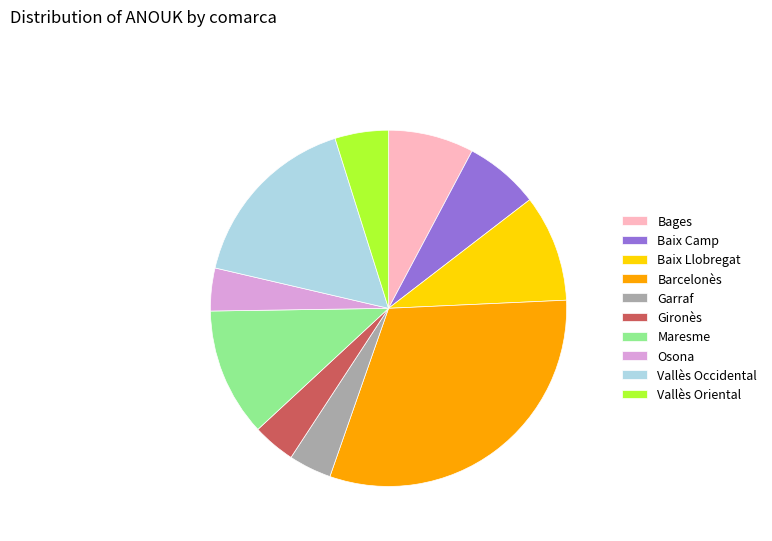

The Gironès slice represents 13% of the pie. True or false?

False